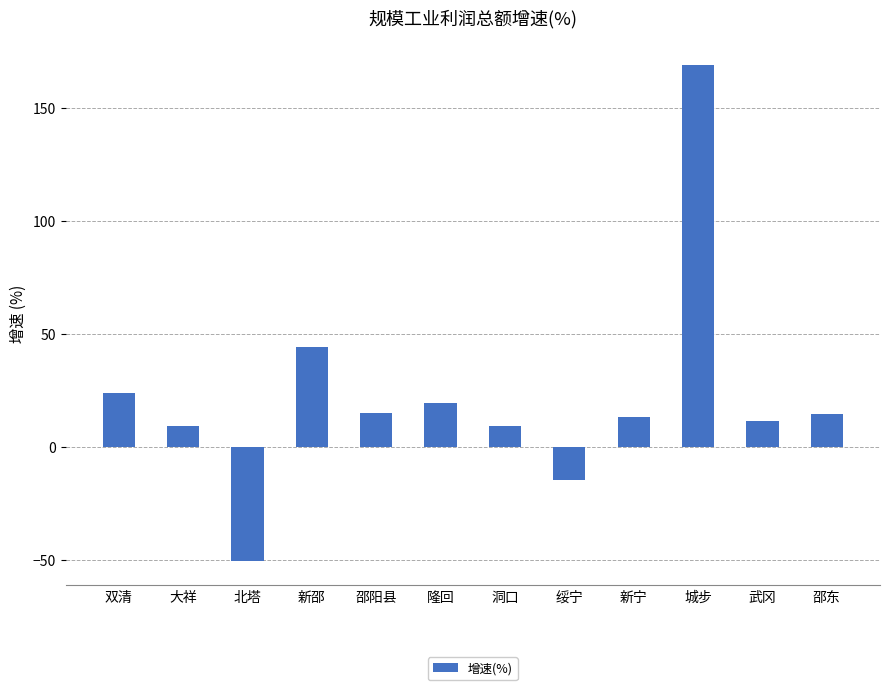

What is the average value?

22.1